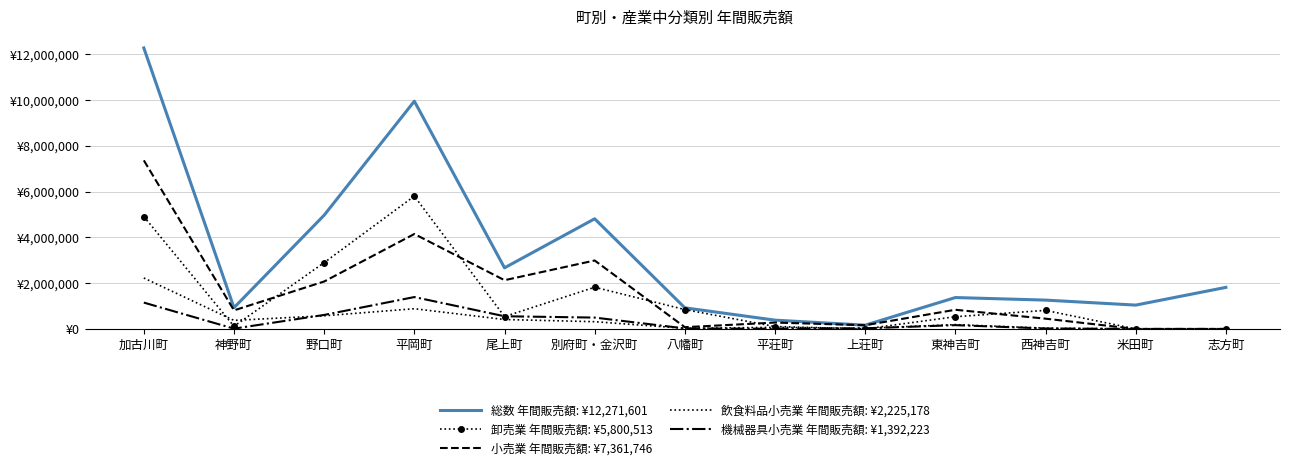

How many lines are shown in the chart?

5